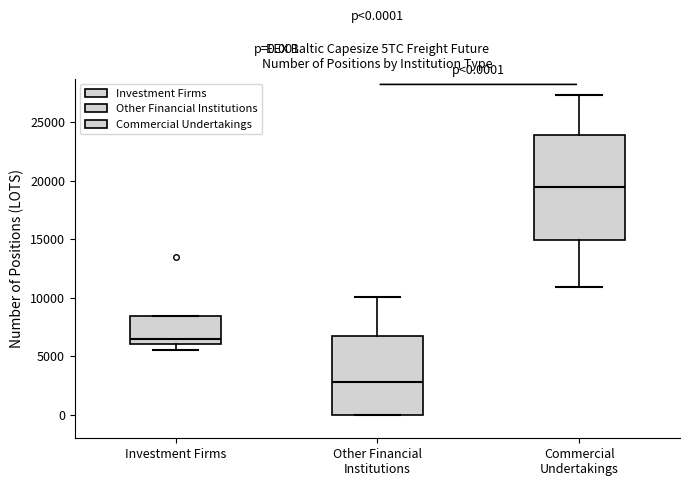

Which box has the lowest median line?

Other Financial Institutions